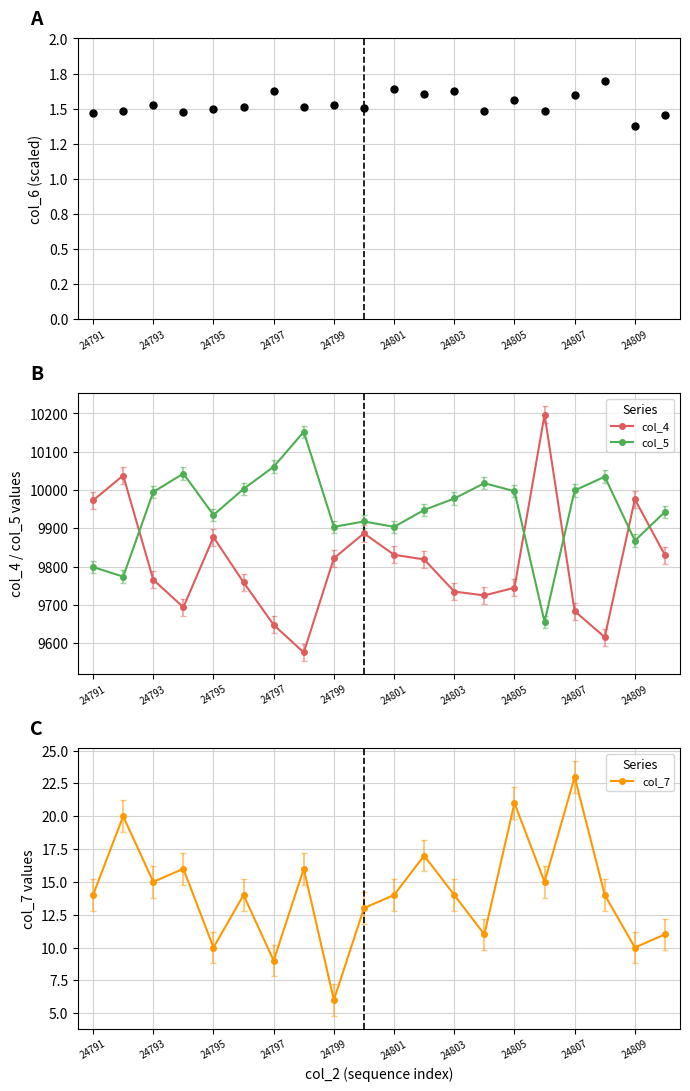

Is it true that col_4 equals 9976 at 24809?

True